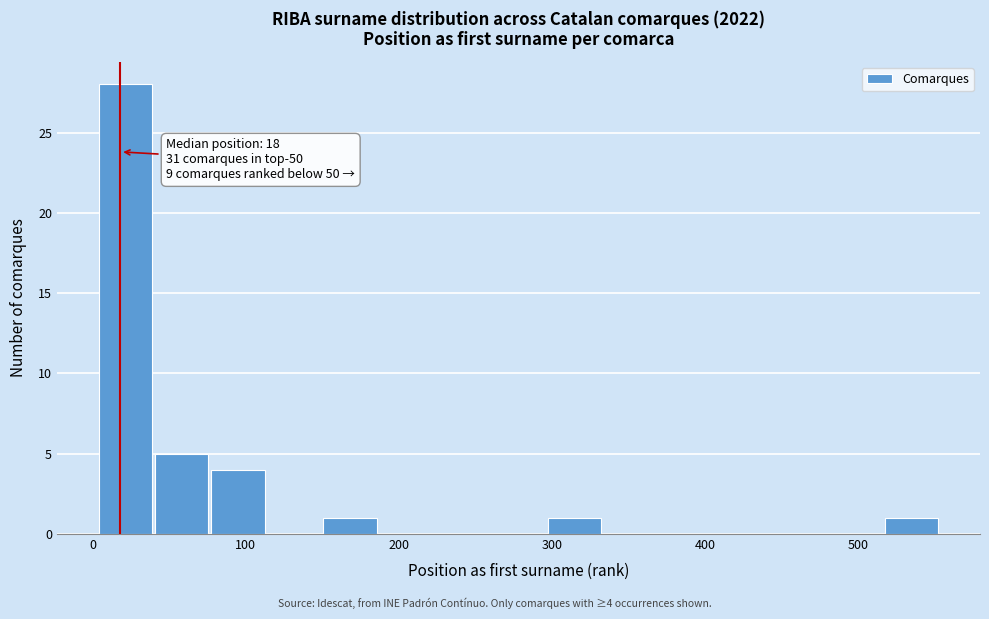

Around what value on the x-axis is the tallest bar? Give the approximate position of its centre, as read against the axis.

20